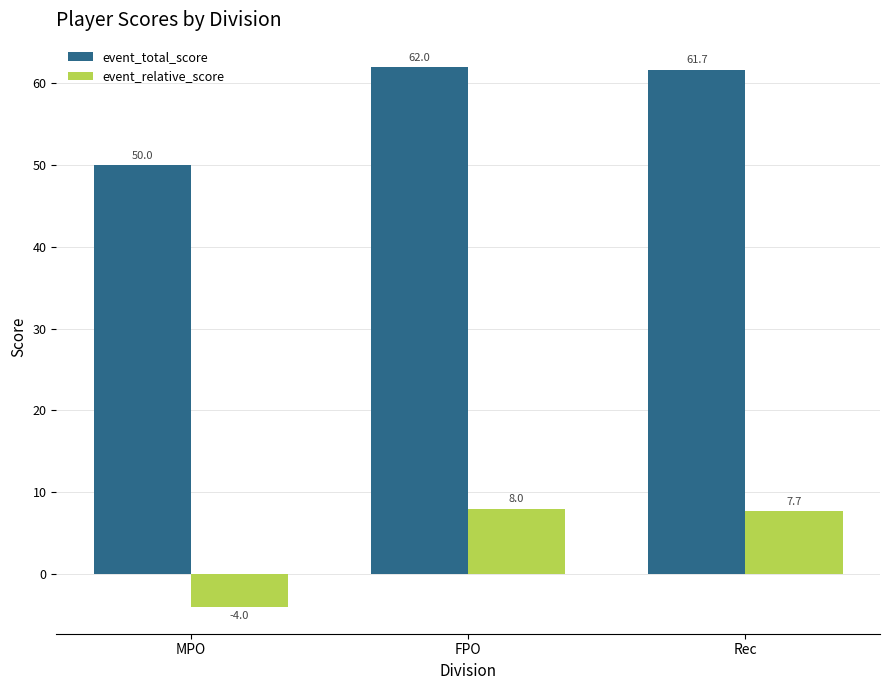

Rank the series at FPO from highest to lowest value.

event_total_score, event_relative_score